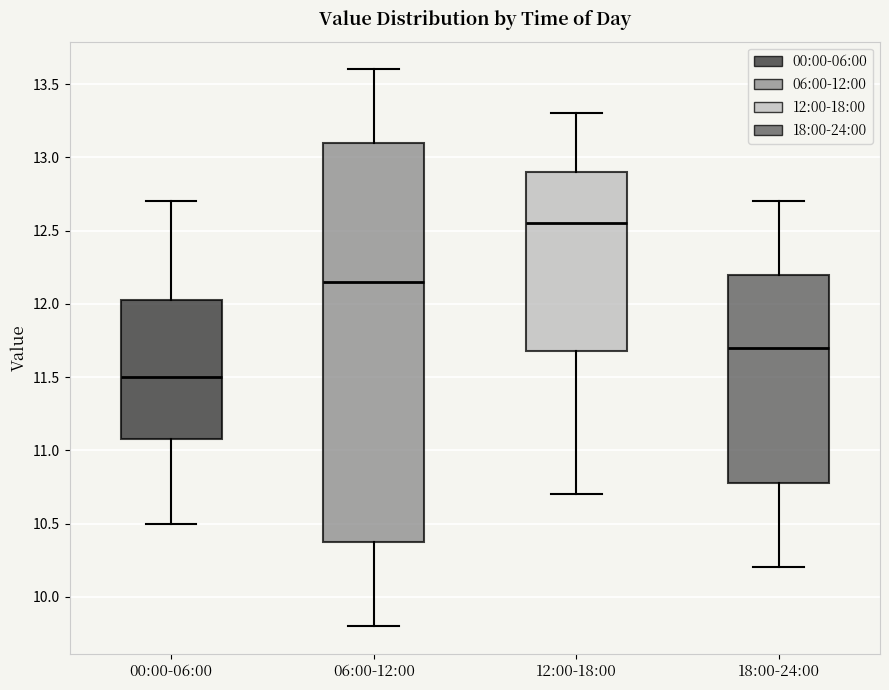

Reading left to right, transcribe this box plot: for each box, give where its median line is, the range the box spans, and where its two whiskers end, as read against the y-axis. The values are not printed on the chart, so give them approximately, as read against the axis.

00:00-06:00: median 11.50, box 11.10 to 12.05, whiskers 10.50 to 12.70
06:00-12:00: median 12.15, box 10.40 to 13.10, whiskers 9.80 to 13.60
12:00-18:00: median 12.55, box 11.70 to 12.90, whiskers 10.70 to 13.30
18:00-24:00: median 11.70, box 10.80 to 12.20, whiskers 10.20 to 12.70